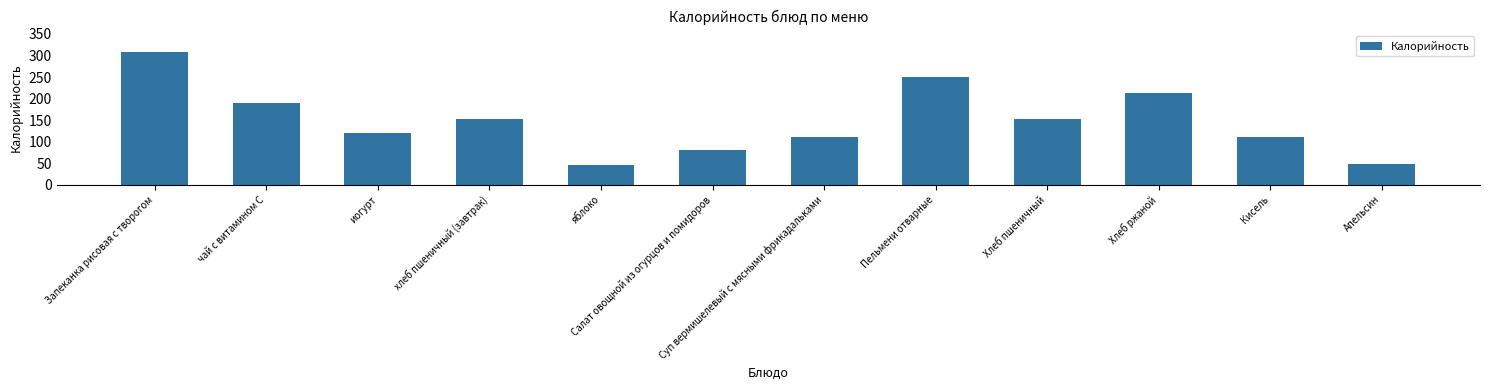

Is it true that the value at иогурт is 175?

False